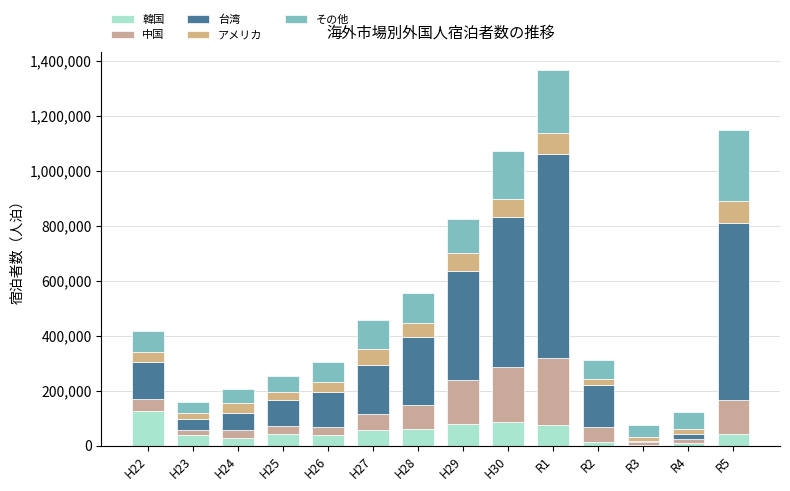

Where does the アメリカ series first go above 37630?

H27